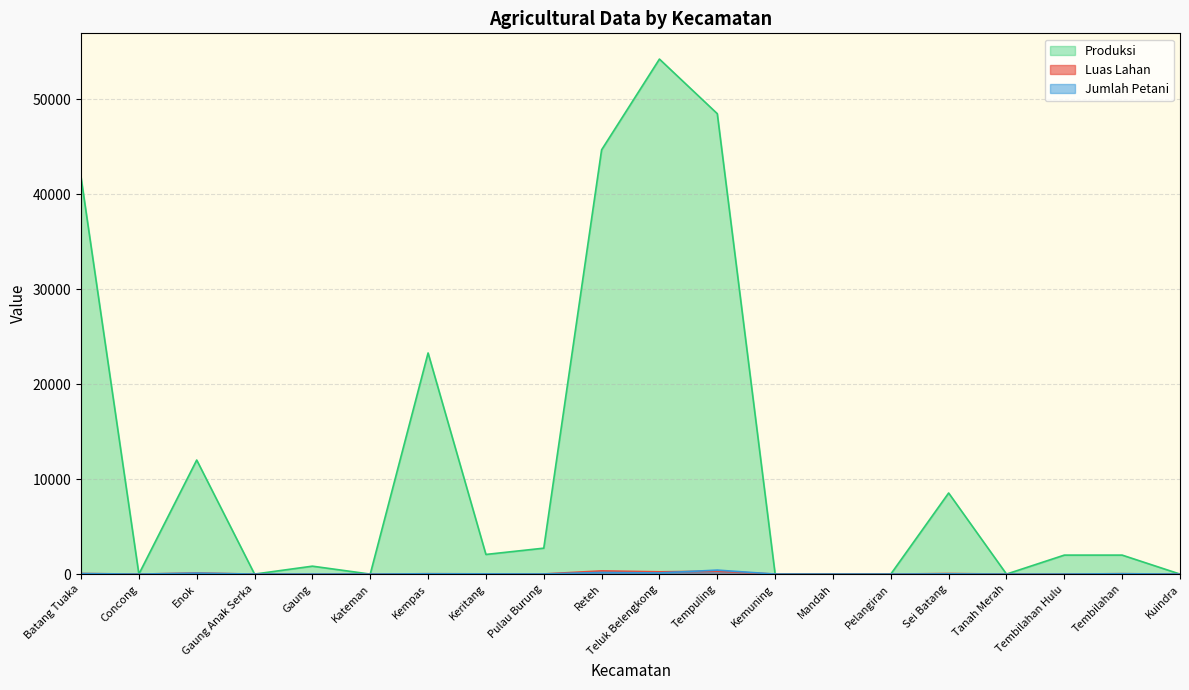

What is the label of the 20th point from the right?

Batang Tuaka